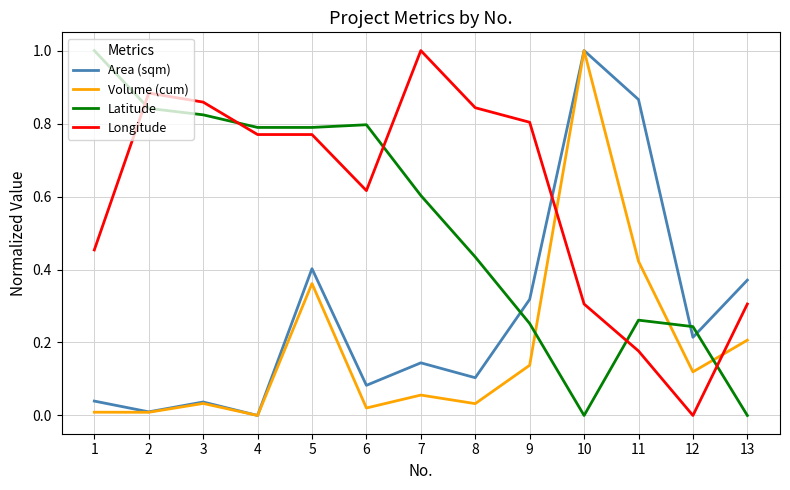

Count the number of categories in the chart.

13